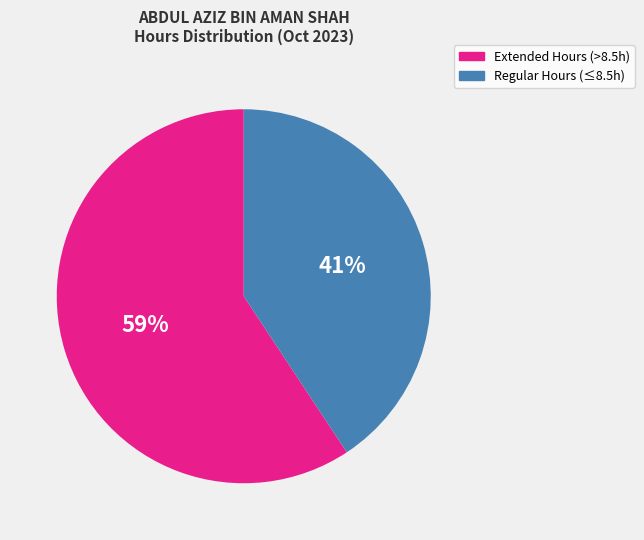

How many slices are in this pie chart?

2